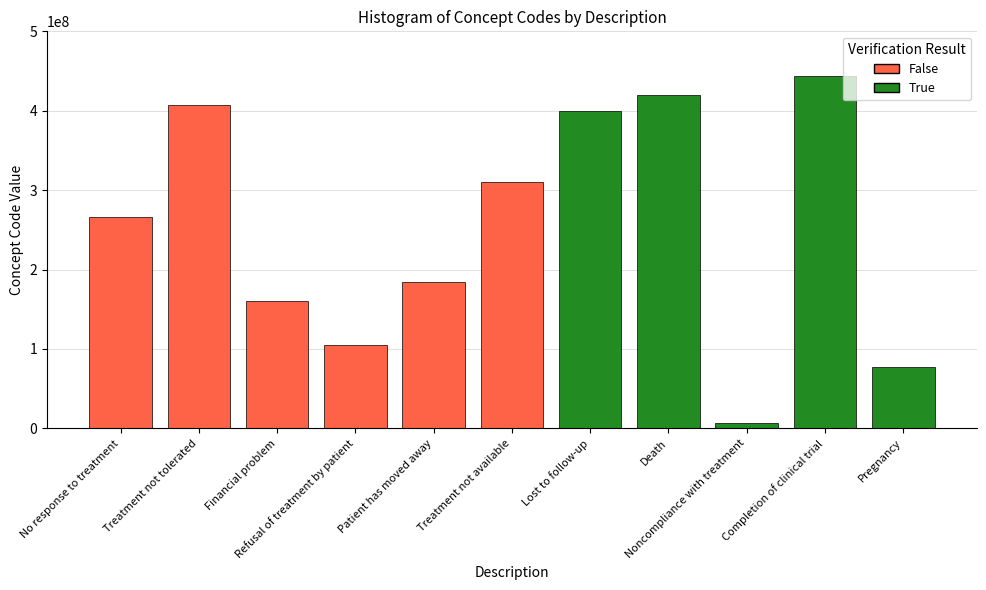

Read the value at Lost to follow-up.

399307001